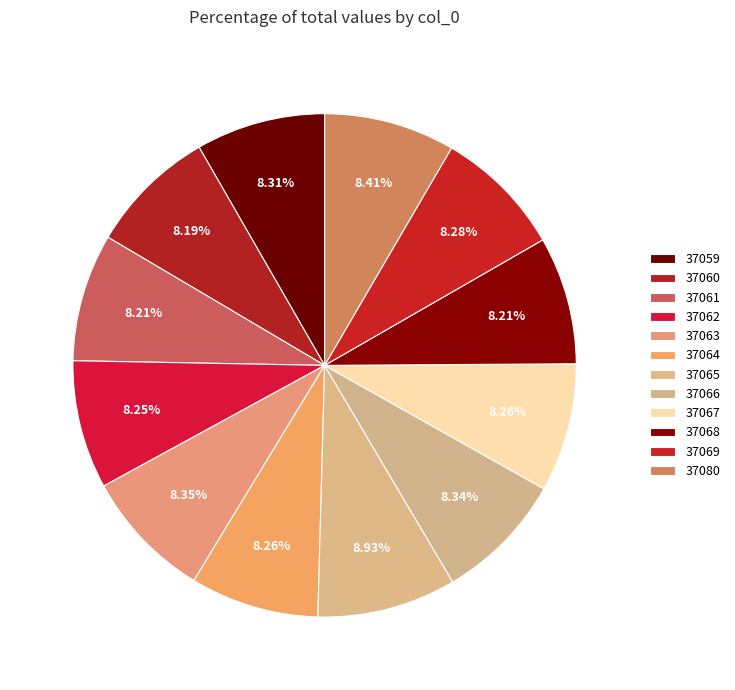

What percentage is the 37062 slice, to the nearest percent?

8%